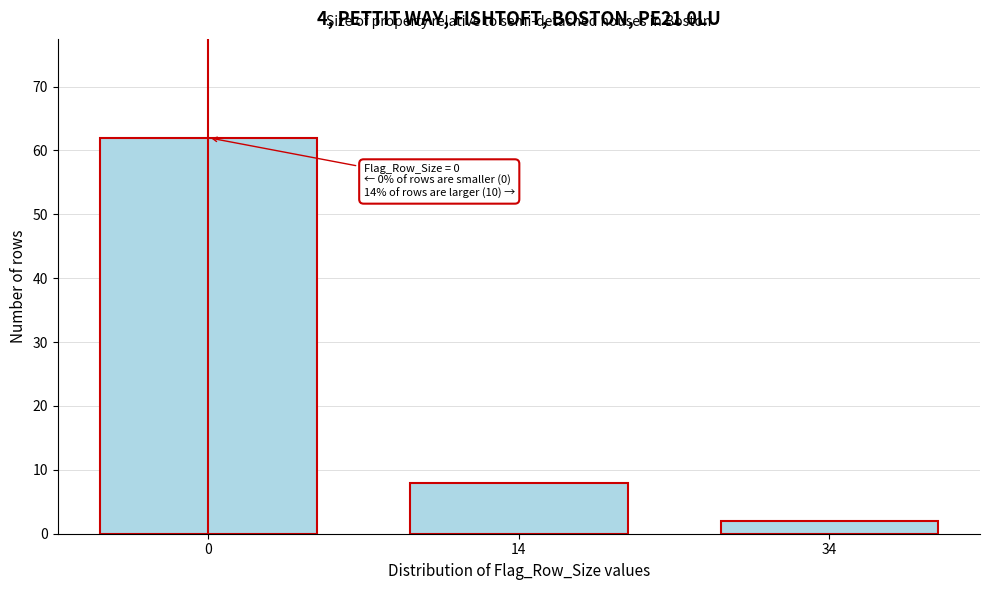

Reading right to left, transcribe all the data shown in this chart.

2	8	62